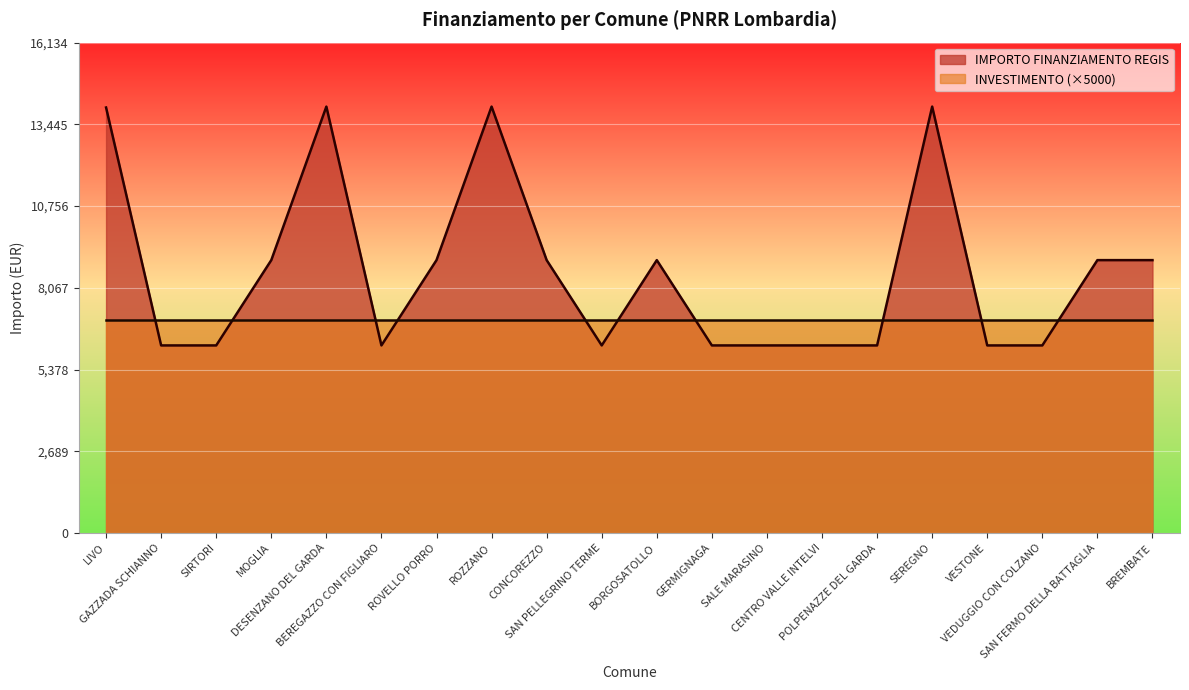

How many distinct data groups are displayed?

2